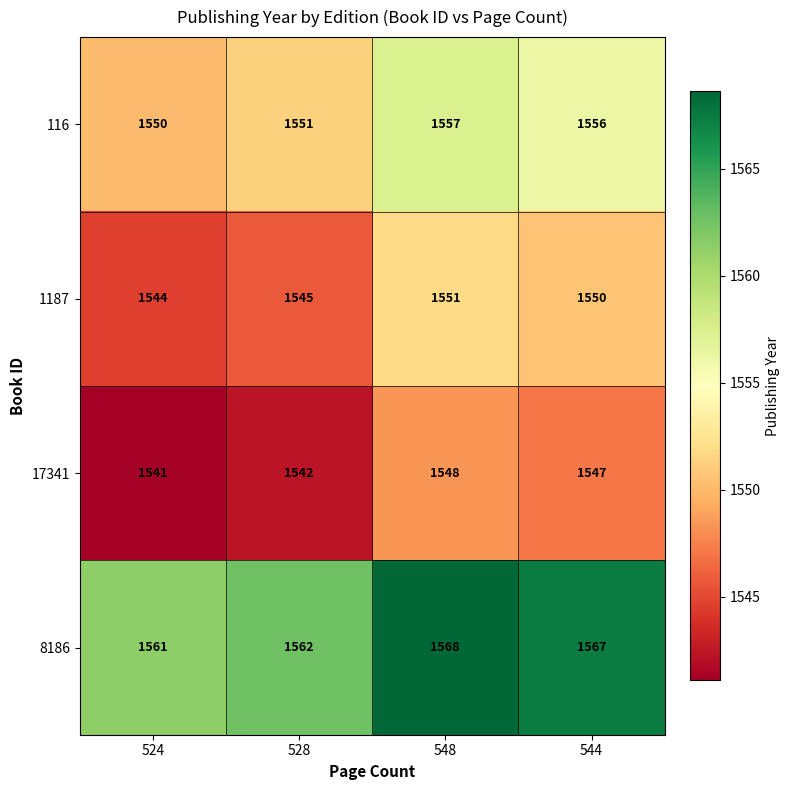

Rank the series by their average value, from highest to lowest.

8186, 116, 1187, 17341